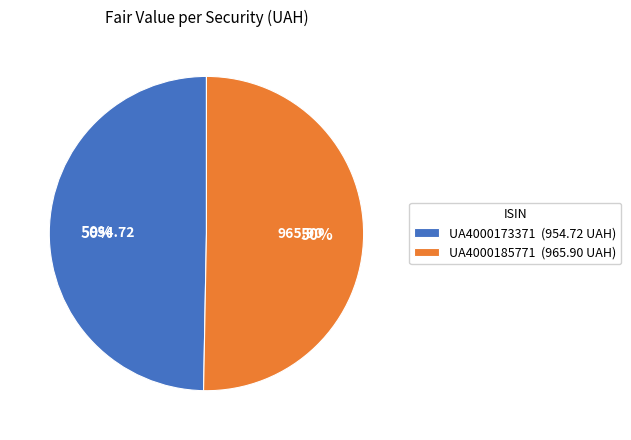

To the nearest percent, what percentage of the pie is UA4000185771?

50%